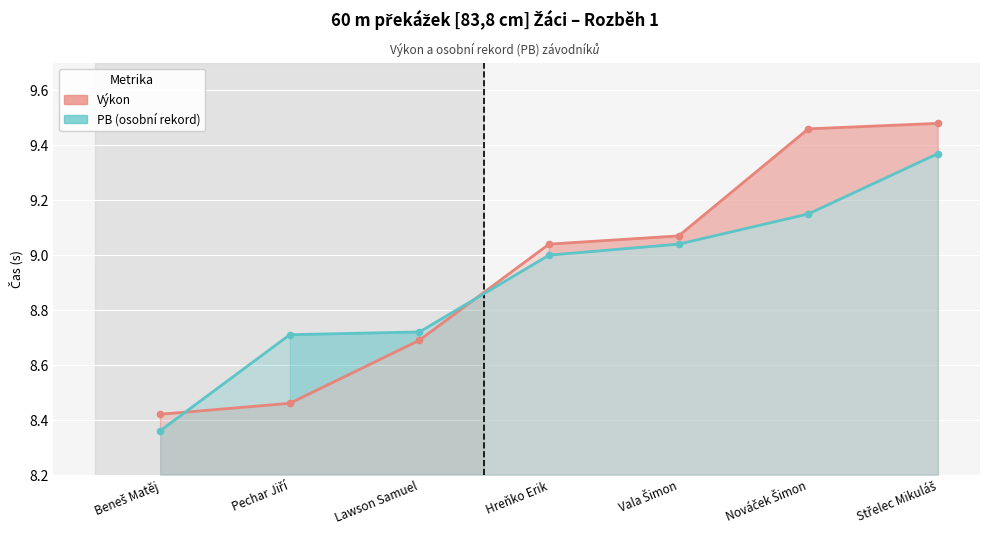

What is the lowest value of the PB (osobní rekord) series?

8.4